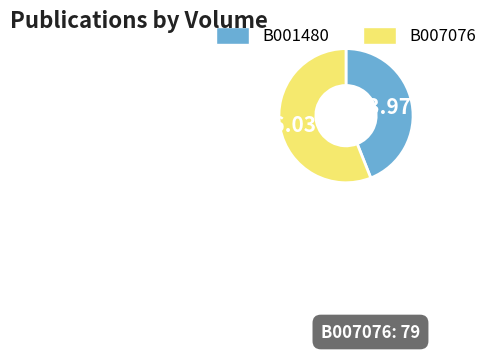

How many segments does this pie chart have?

2